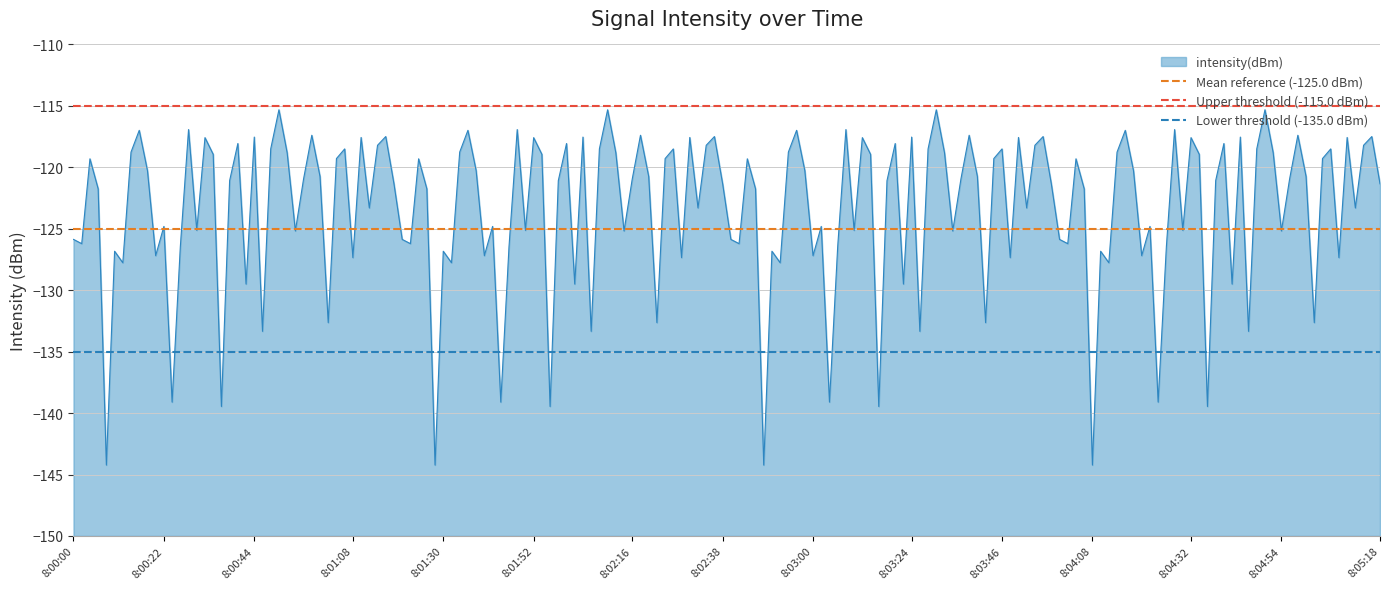

Is it true that intensity(dBm) equals -42.0 at 8:02:16?

False